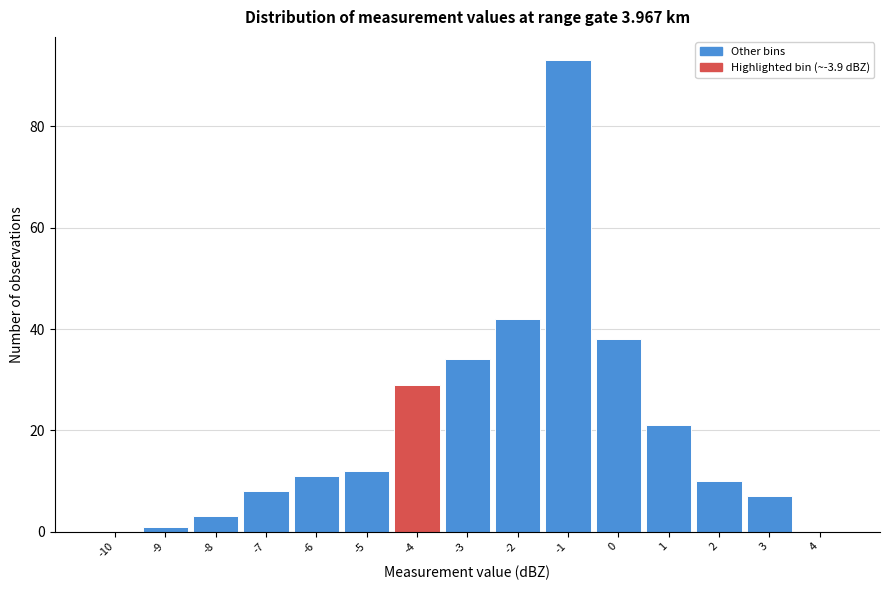

Reading left to right, transcribe all the data shown in this chart.

-10=0	-9=1	-8=3	-7=8	-6=11	-5=12	-4=29	-3=34	-2=42	-1=93	0=38	1=21	2=10	3=7	4=0